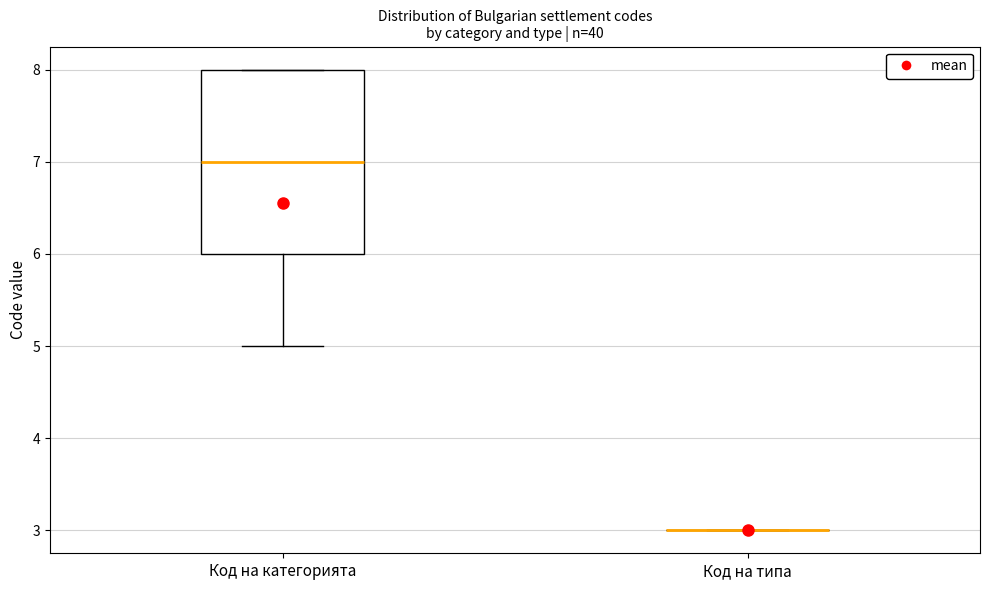

Reading left to right, read every box against the y-axis: the position of its median line, the range the box covers, and the ends of its whiskers. The values are not printed on the chart, so give them approximately, as read against the axis.

Код на категорията: median 7, box 6 to 8, whiskers 5 to 8
Код на типа: box collapsed to a line at 3, whiskers 3 to 3